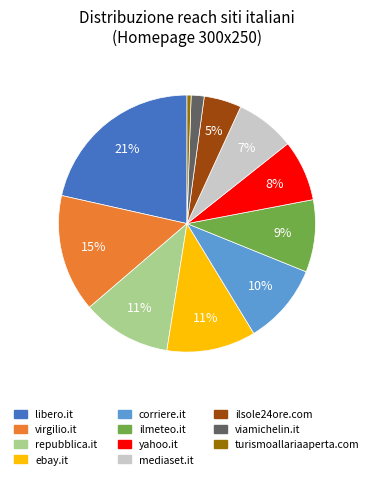

How many slices are in this pie chart?

11